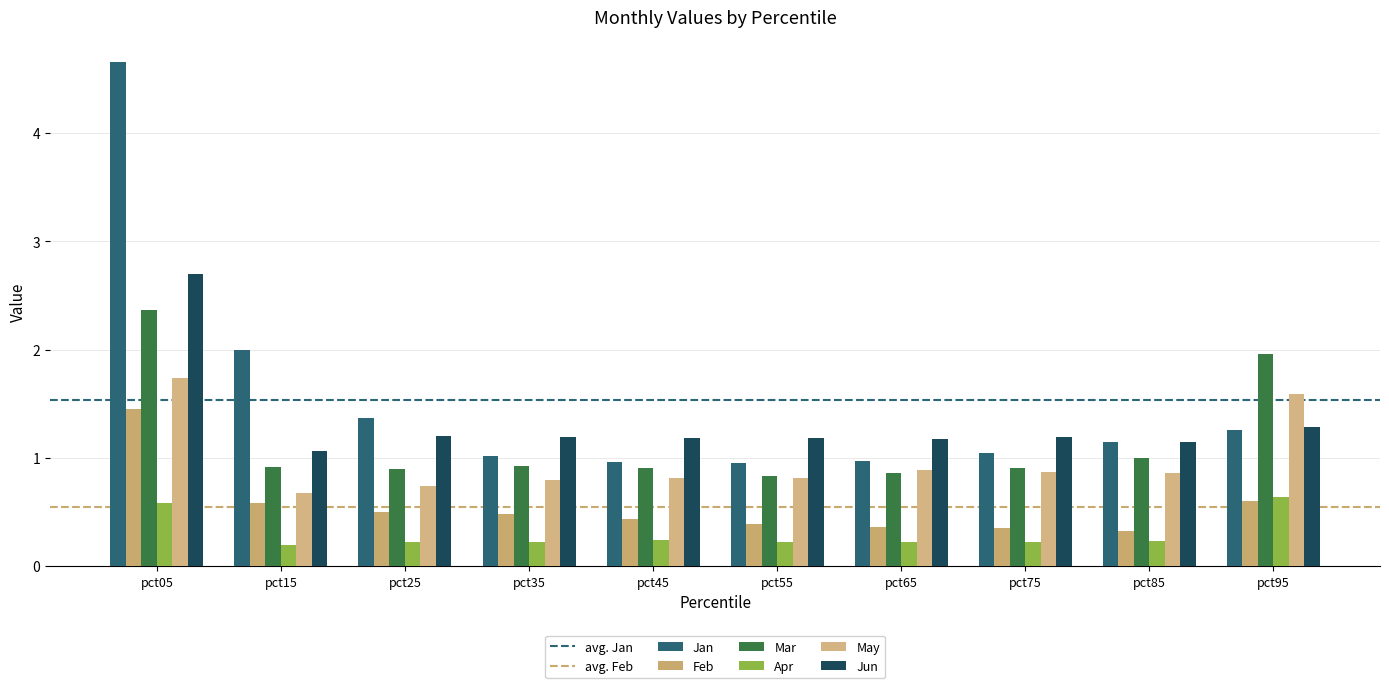

Does the chart contain any negative values?

No